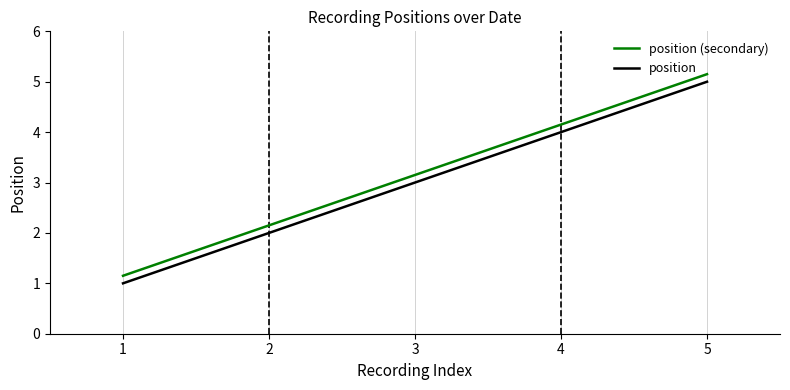

The value of position (secondary) at 1 is 1.1. True or false?

True